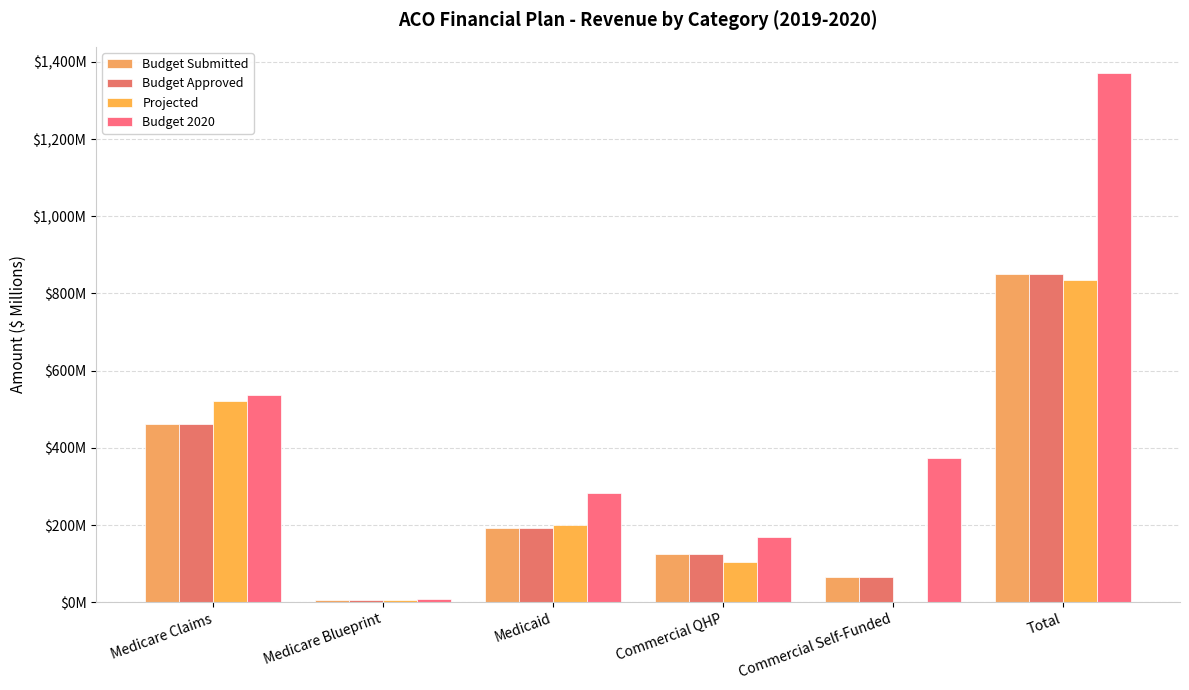

Rank the series by their maximum value, from highest to lowest.

Budget 2020, Budget Submitted, Budget Approved, Projected